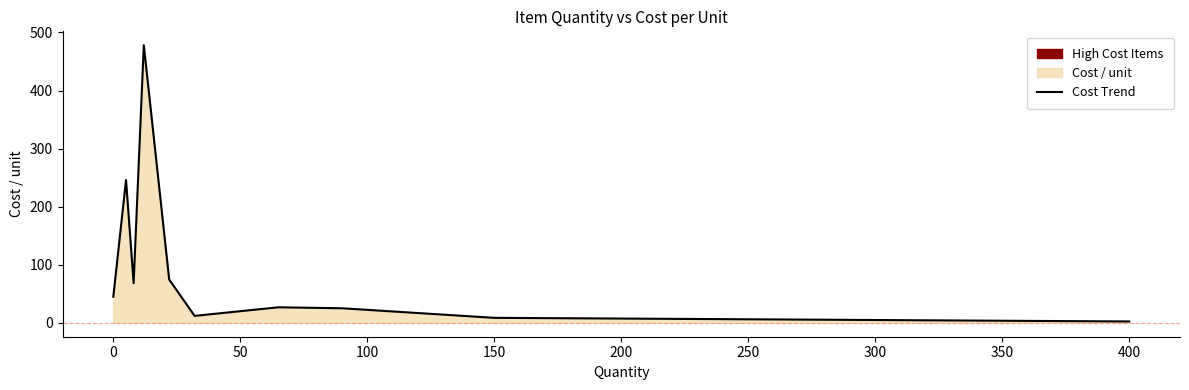

Reading right to left, extract all data points from this chart.

2.4	8.6	25.1	26.8	12.0	74.5	478.0	68.3	245.9	45.0